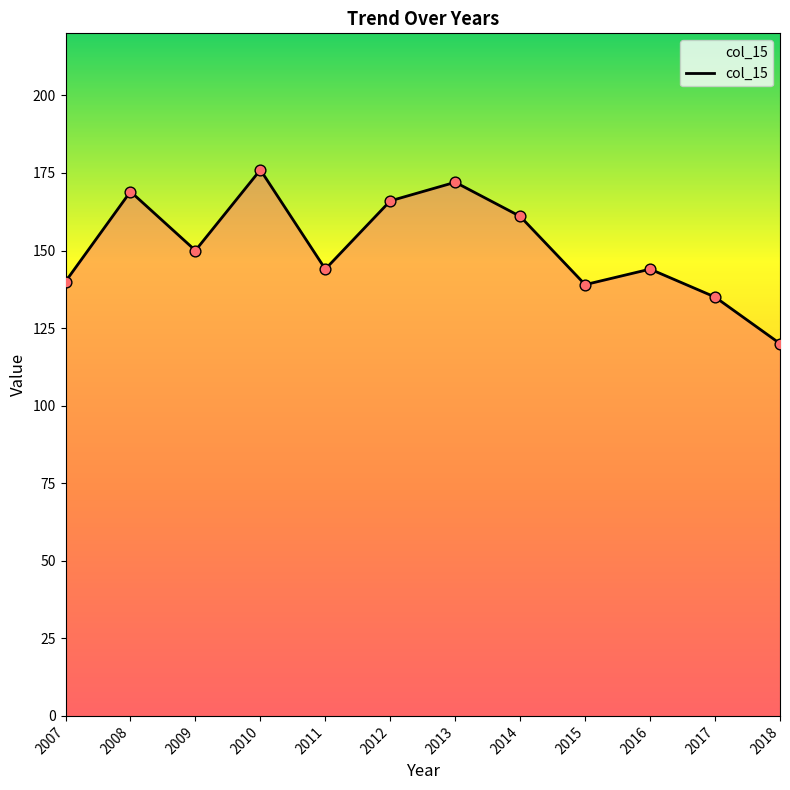

Which has a higher value, 2011 or 2009?

2009